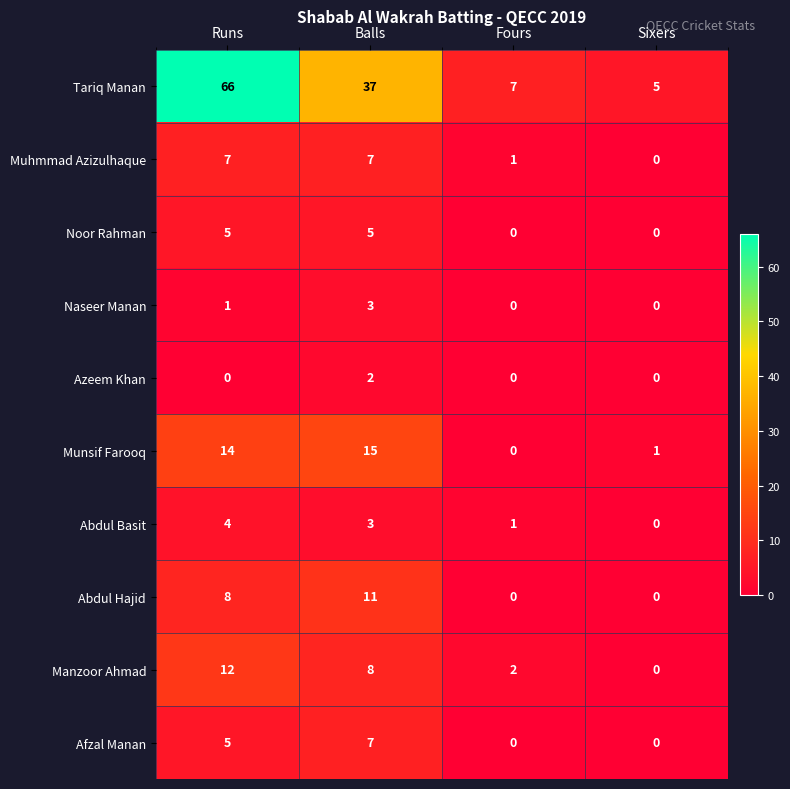

How many values in Azeem Khan are above zero?

1